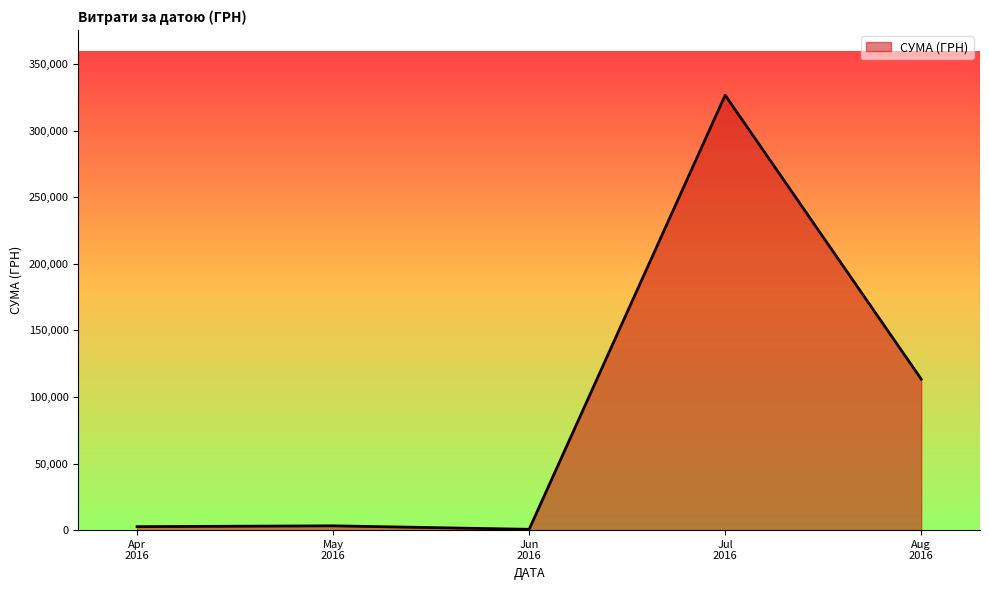

What is the sum of all values?

446413.6